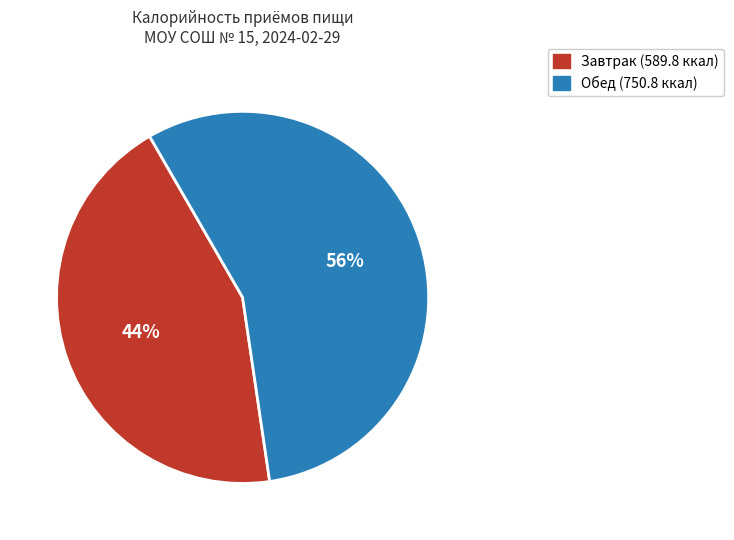

To the nearest percent, what is the difference between the largest and smallest slice percentages?

12%